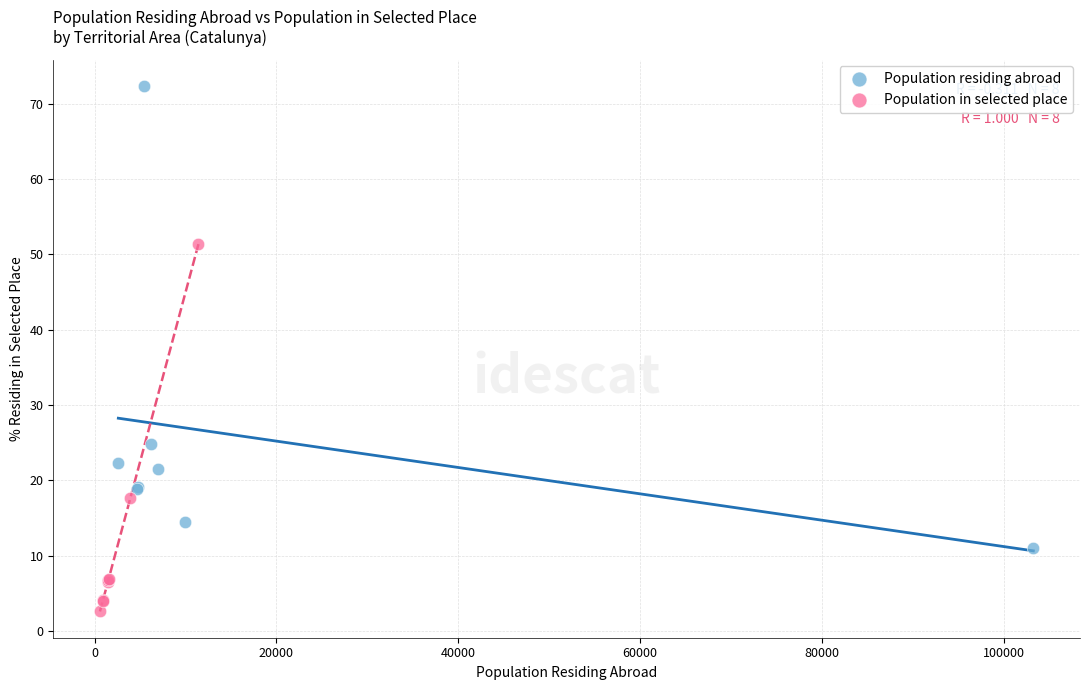

Which series reaches the minimum Y coordinate?

Population in selected place